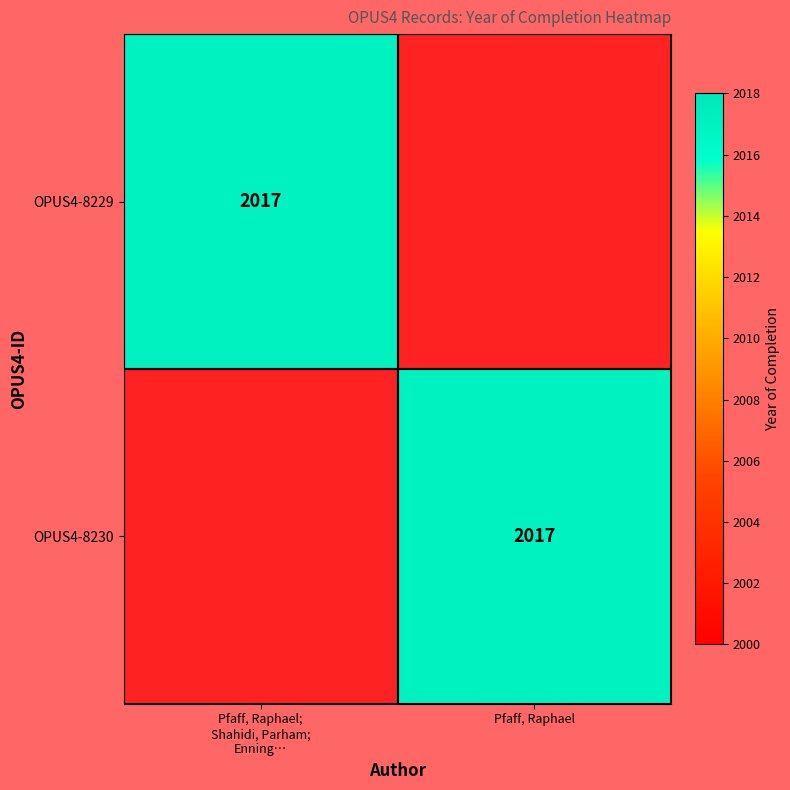

The value of OPUS4-8230 at Pfaff, Raphael is 2017. True or false?

True